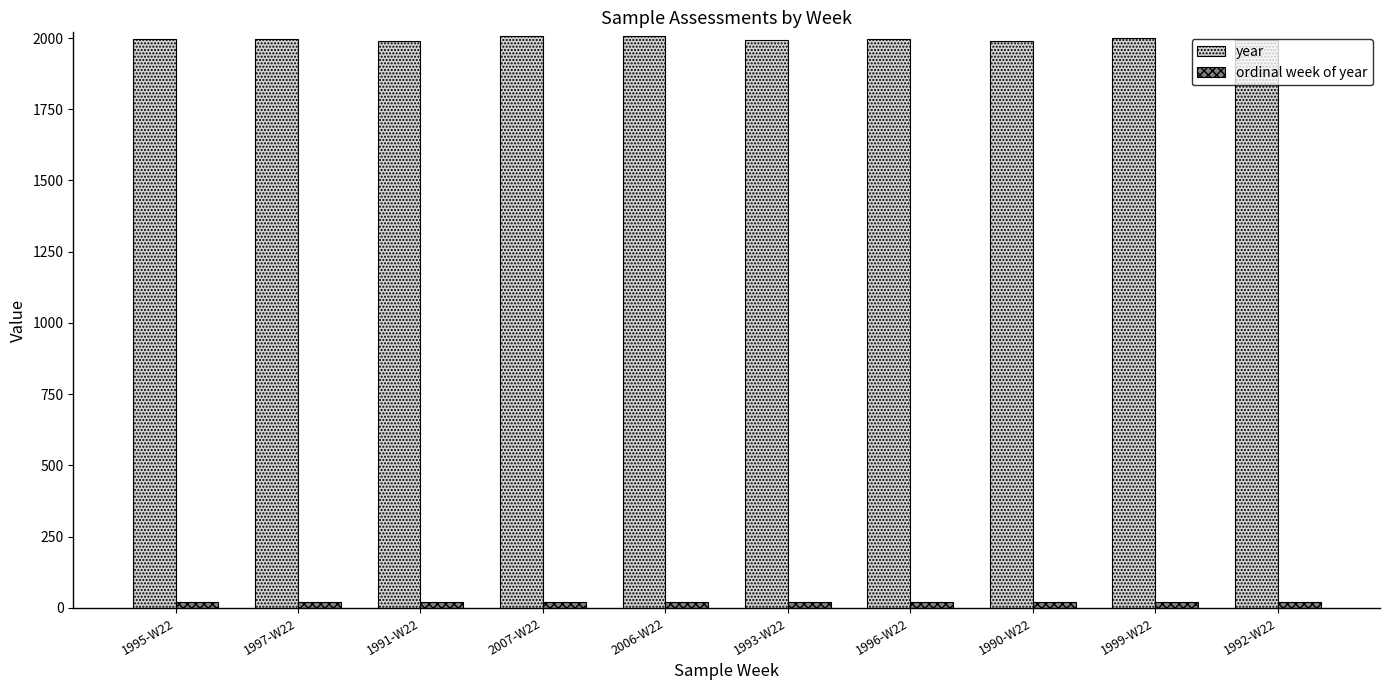

Which series has the largest range (max minus min)?

year